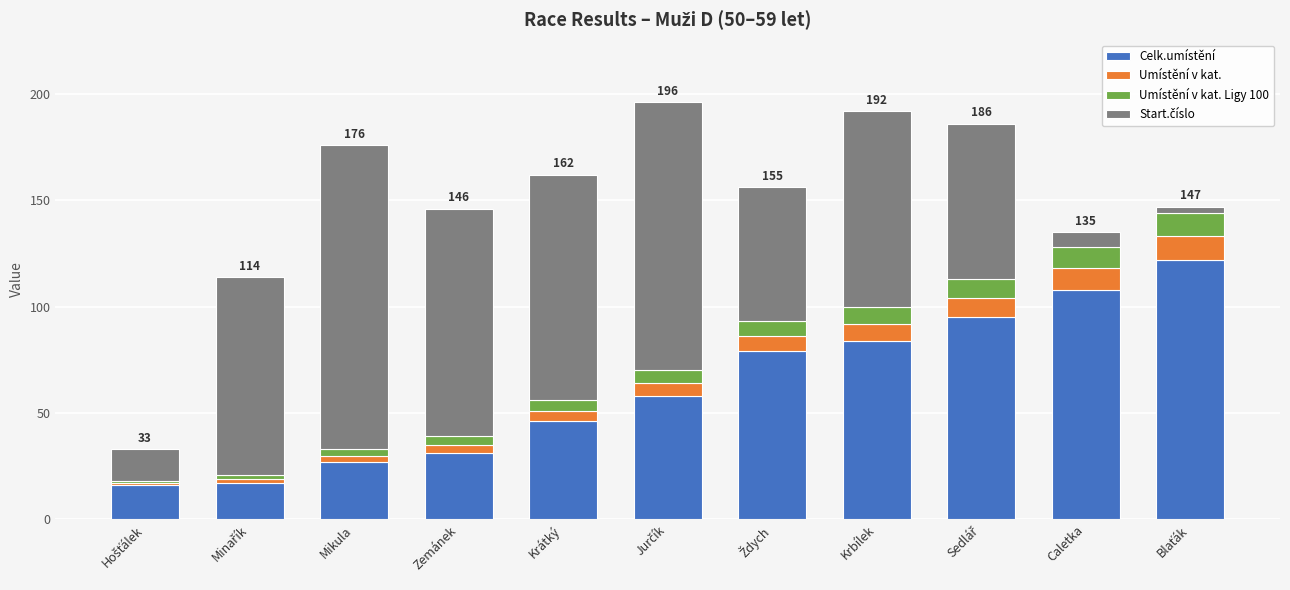

How many bars are there in total?

11